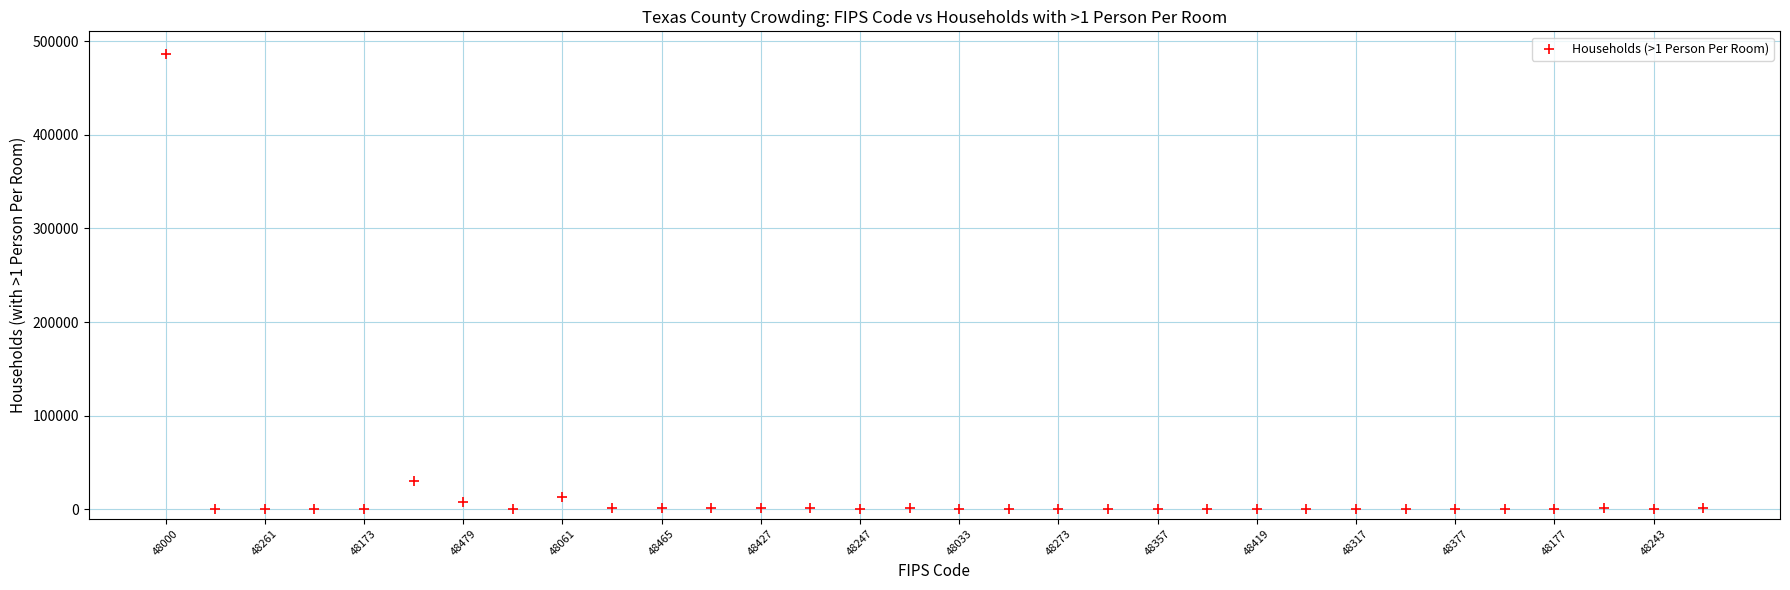

What is the range of Y values (max minus min)?

486182